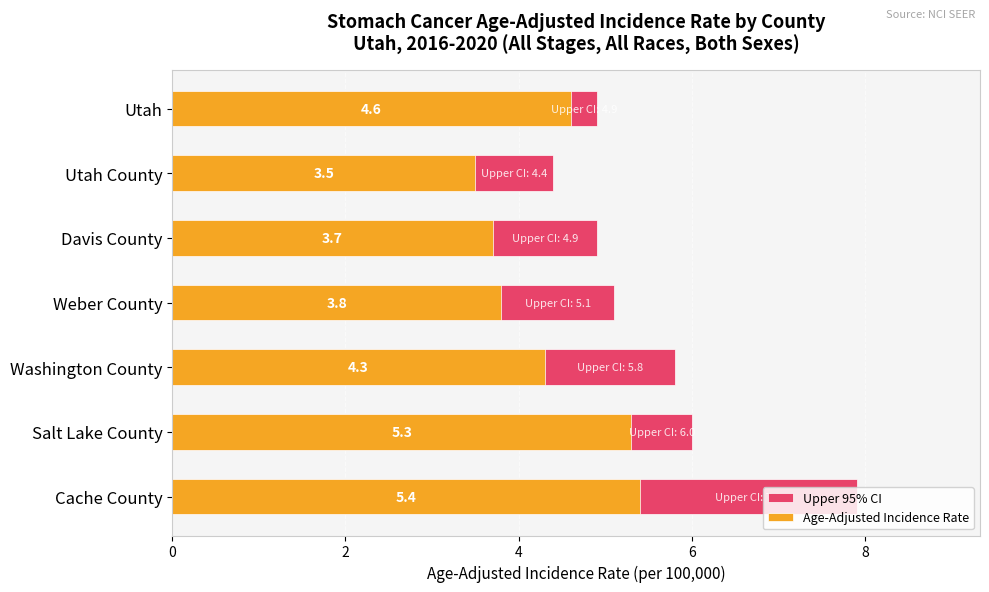

How many bars are there in each group?

2